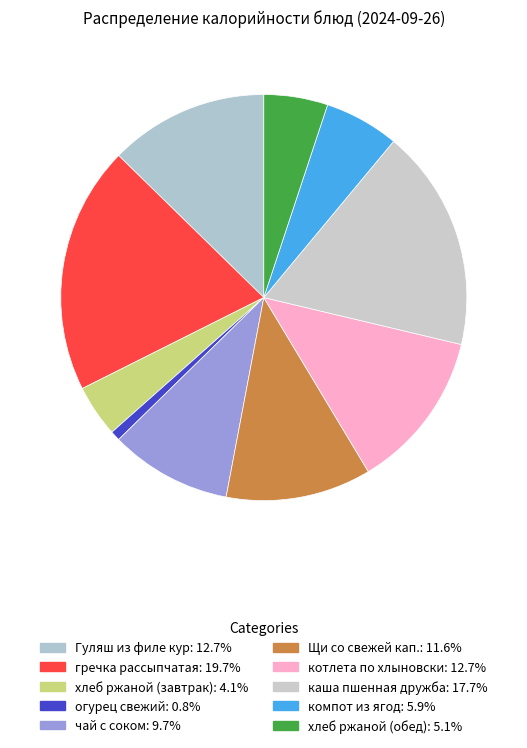

Is there a majority slice in this chart?

No